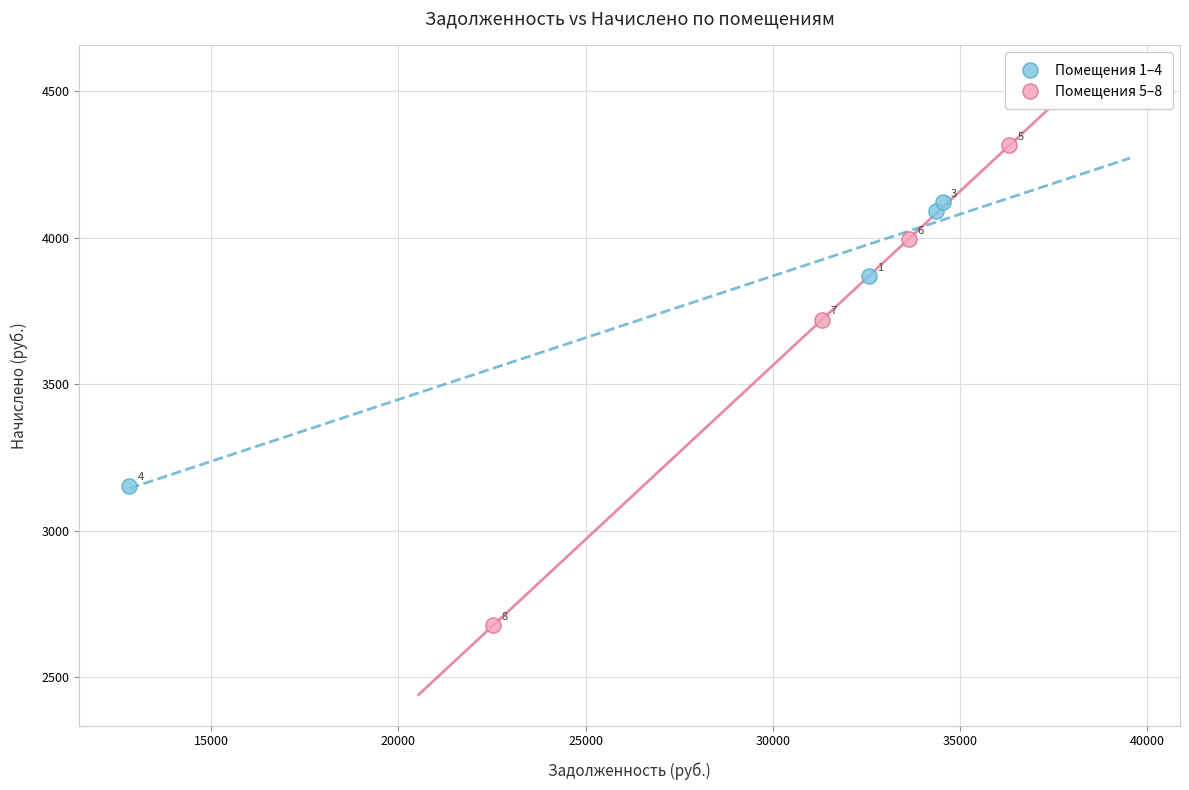

Which series contains the highest Y value?

Помещения 5–8